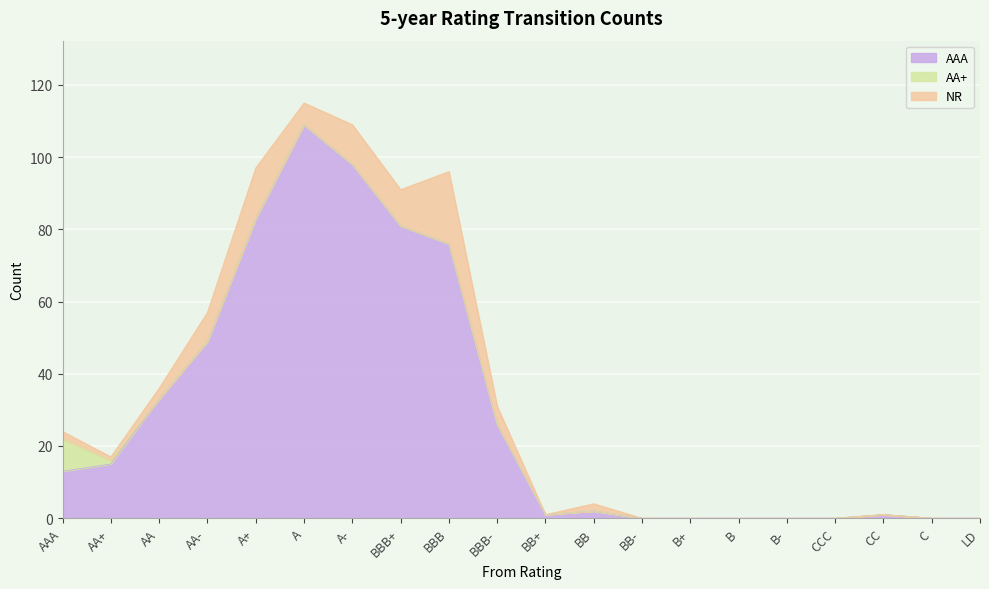

True or false: AA+ and NR intersect in this chart.

False